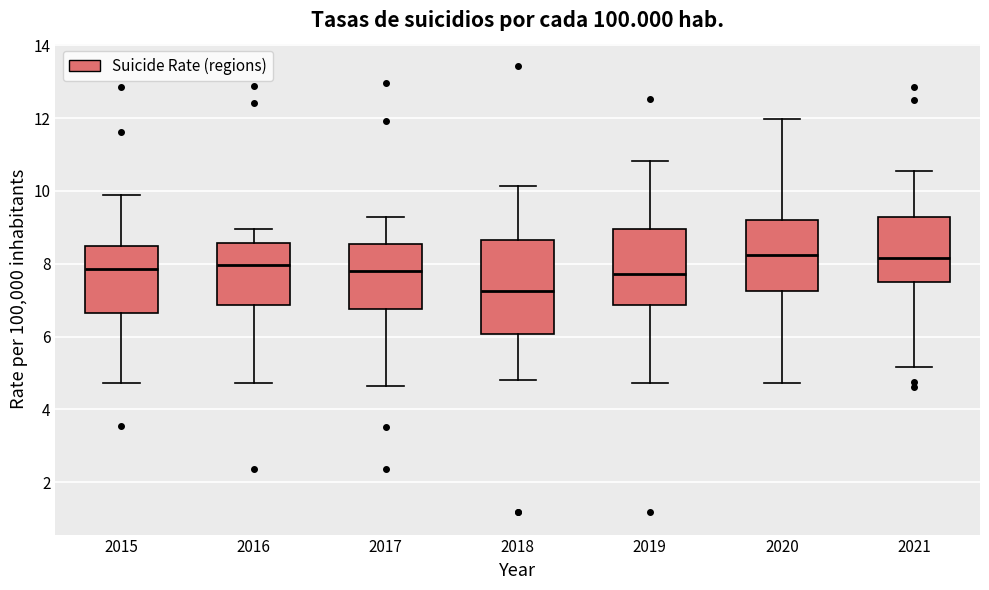

Reading left to right, transcribe this box plot: for each box, give where its median line is, the range the box spans, and where its two whiskers end, as read against the y-axis. The values are not printed on the chart, so give them approximately, as read against the axis.

2015: median 7.8, box 6.6 to 8.4, whiskers 4.8 to 9.8
2016: median 8.0, box 6.8 to 8.6, whiskers 4.8 to 9.0
2017: median 7.8, box 6.8 to 8.6, whiskers 4.6 to 9.2
2018: median 7.2, box 6.0 to 8.6, whiskers 4.8 to 10.2
2019: median 7.8, box 6.8 to 9.0, whiskers 4.8 to 10.8
2020: median 8.2, box 7.2 to 9.2, whiskers 4.8 to 12.0
2021: median 8.2, box 7.4 to 9.2, whiskers 5.2 to 10.6